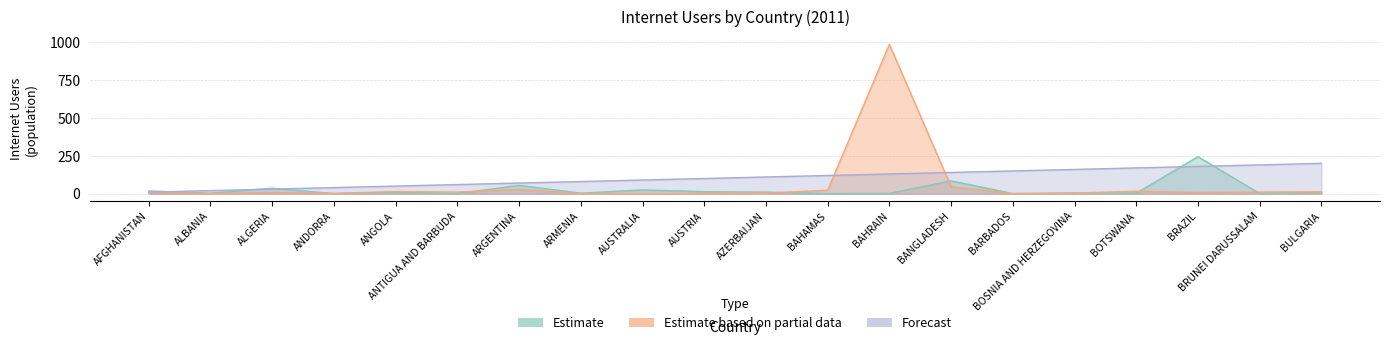

Is the value of Estimate based on partial data at AUSTRALIA greater than the value of Estimate at ARMENIA?

No